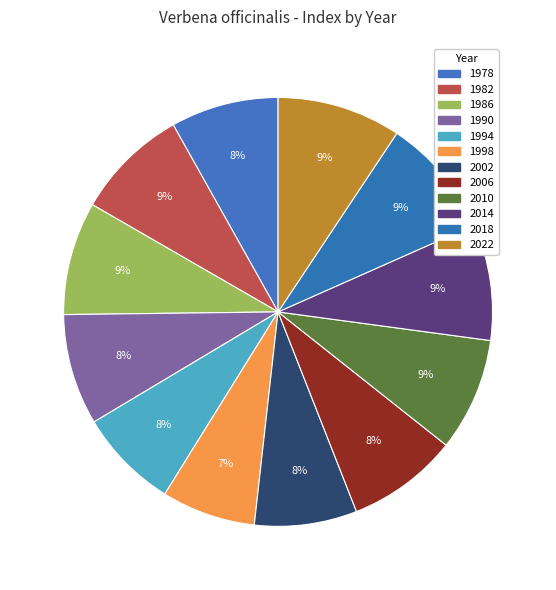

How many segments does this pie chart have?

12